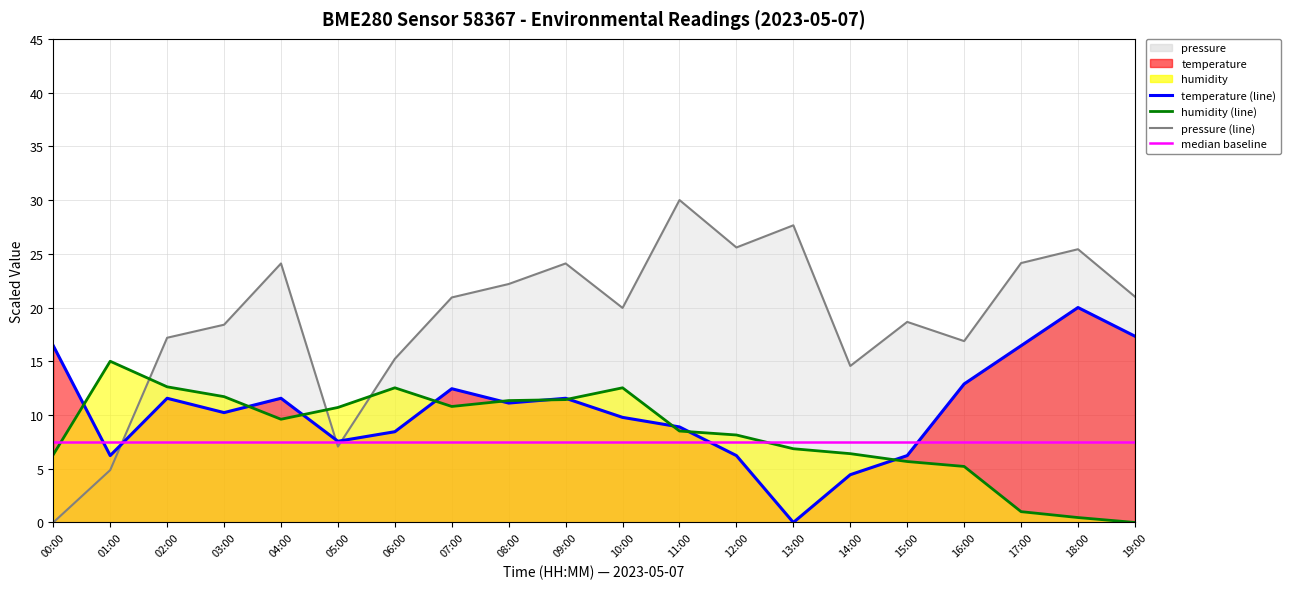

List the labels in order of temperature value, largest first.

18:00, 19:00, 00:00, 17:00, 16:00, 07:00, 02:00, 04:00, 09:00, 08:00, 03:00, 10:00, 11:00, 06:00, 05:00, 01:00, 12:00, 15:00, 14:00, 13:00